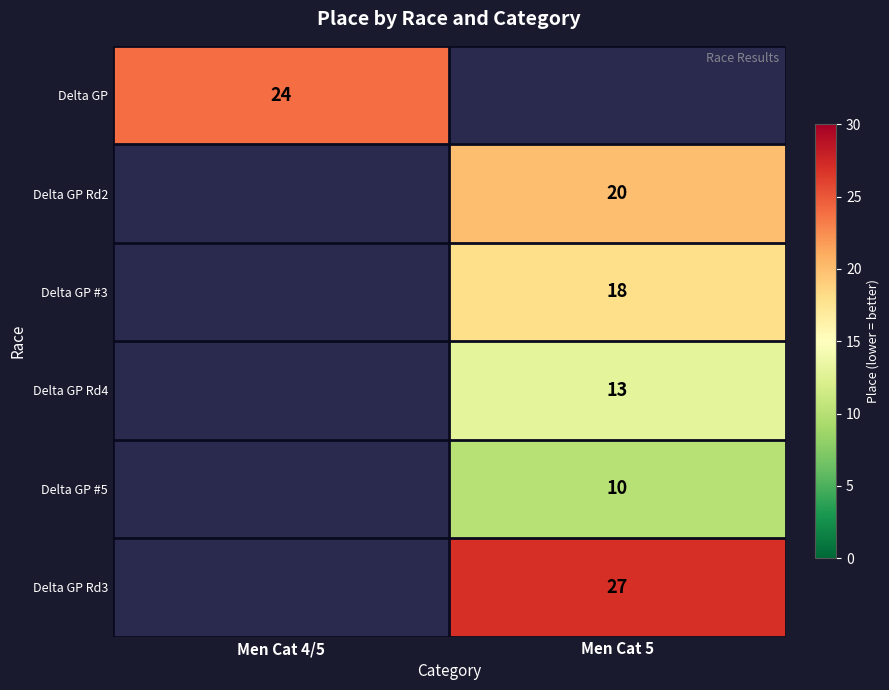

What is the smallest value displayed?

10.0